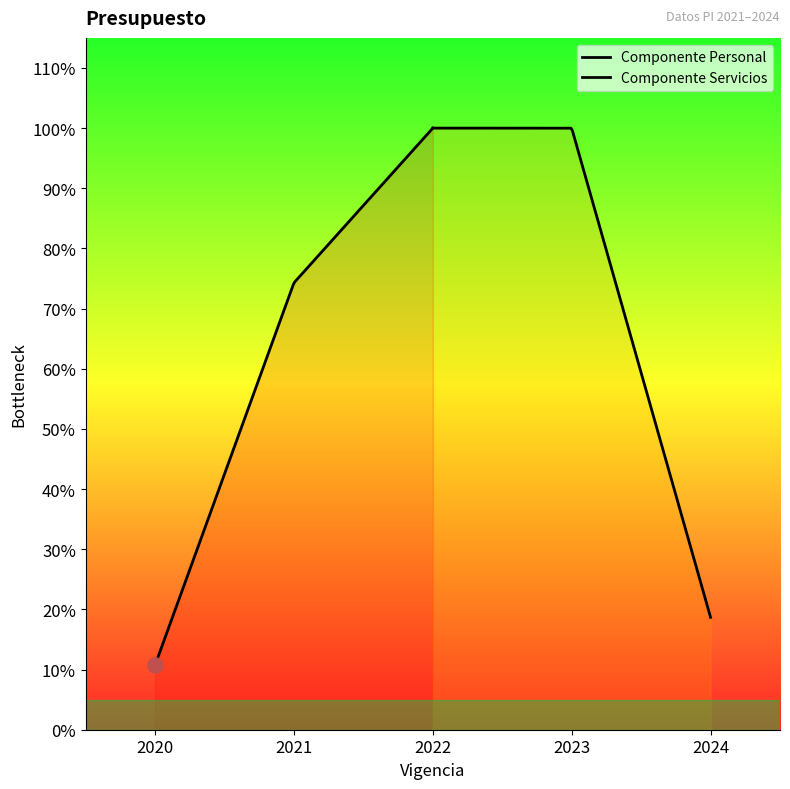

Approximately how many times larger is the value at 2023 compared to 2020?

9.3